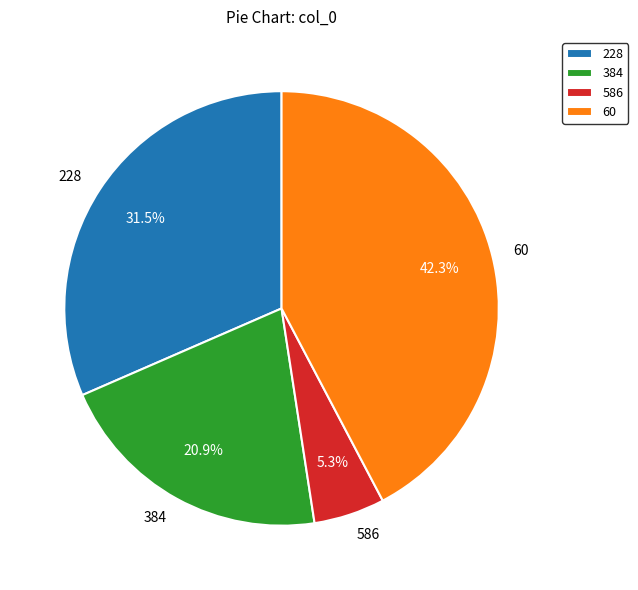

To the nearest percent, what is the difference between the largest and smallest slice percentages?

37%